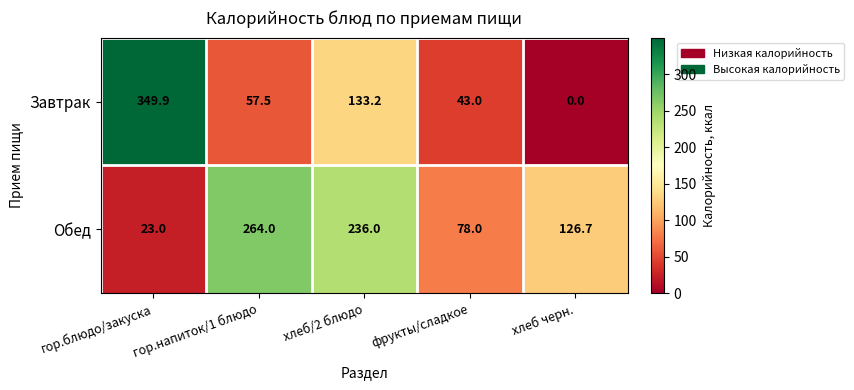

Which series has the largest total across all categories?

Обед